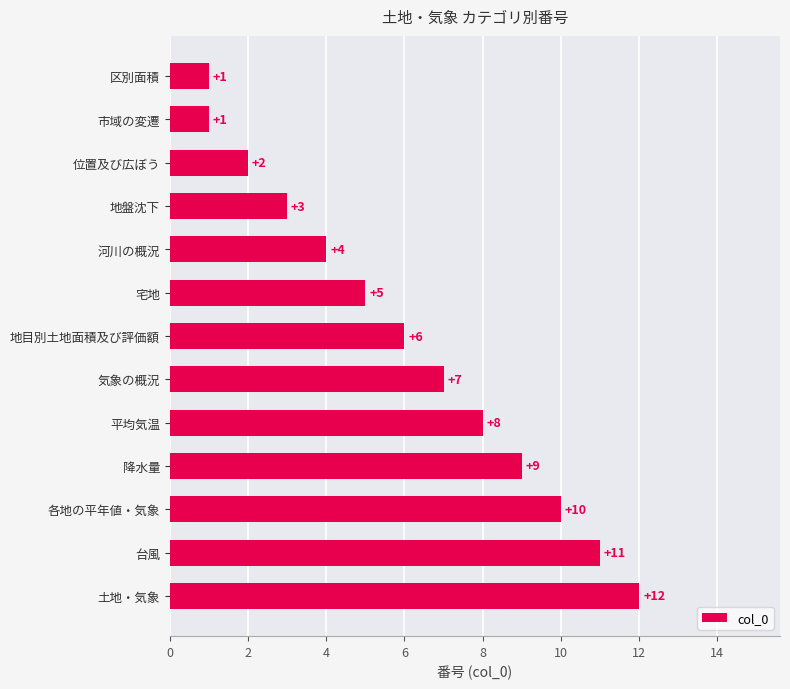

Which has a higher value, 区別面積 or 地目別土地面積及び評価額?

地目別土地面積及び評価額